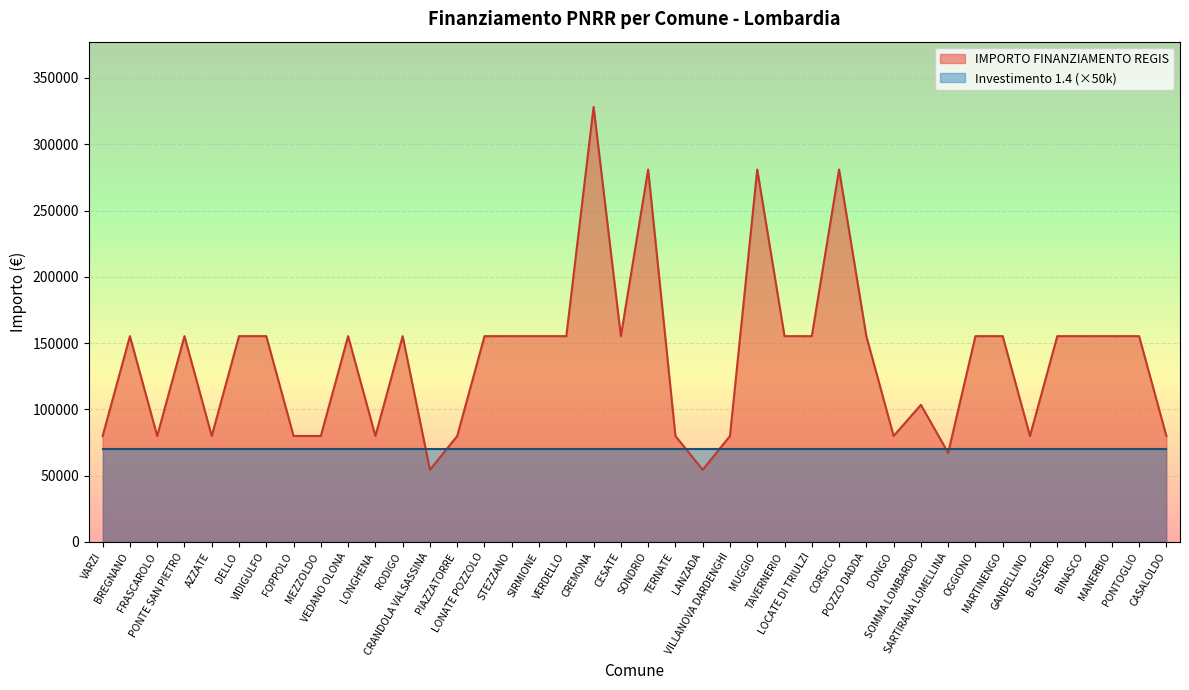

What is the difference between the second highest and minimum values?

226520